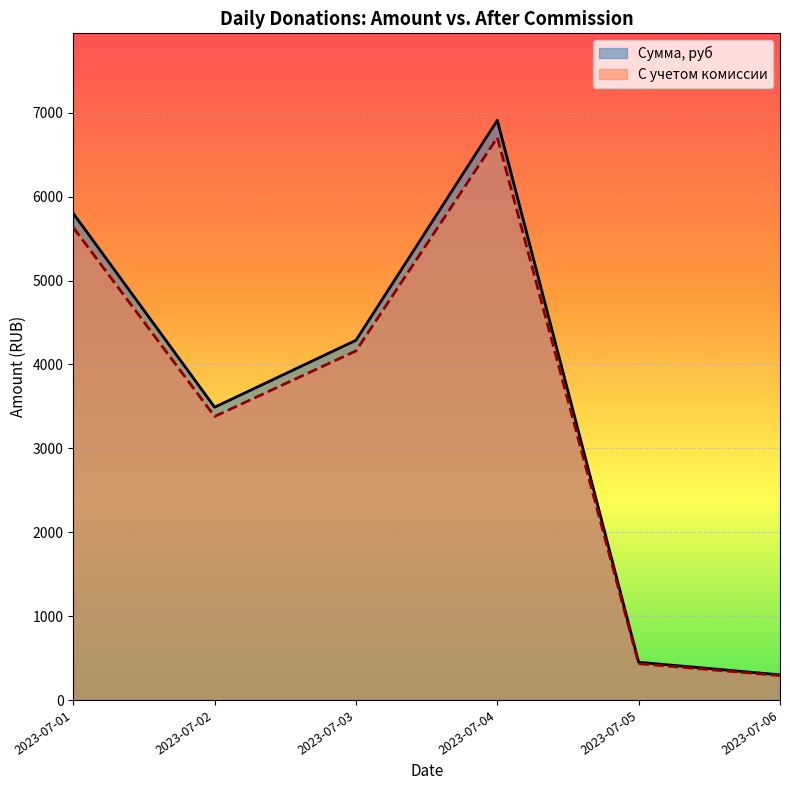

True or false: Сумма, руб has more than 0 interior local peaks.

True